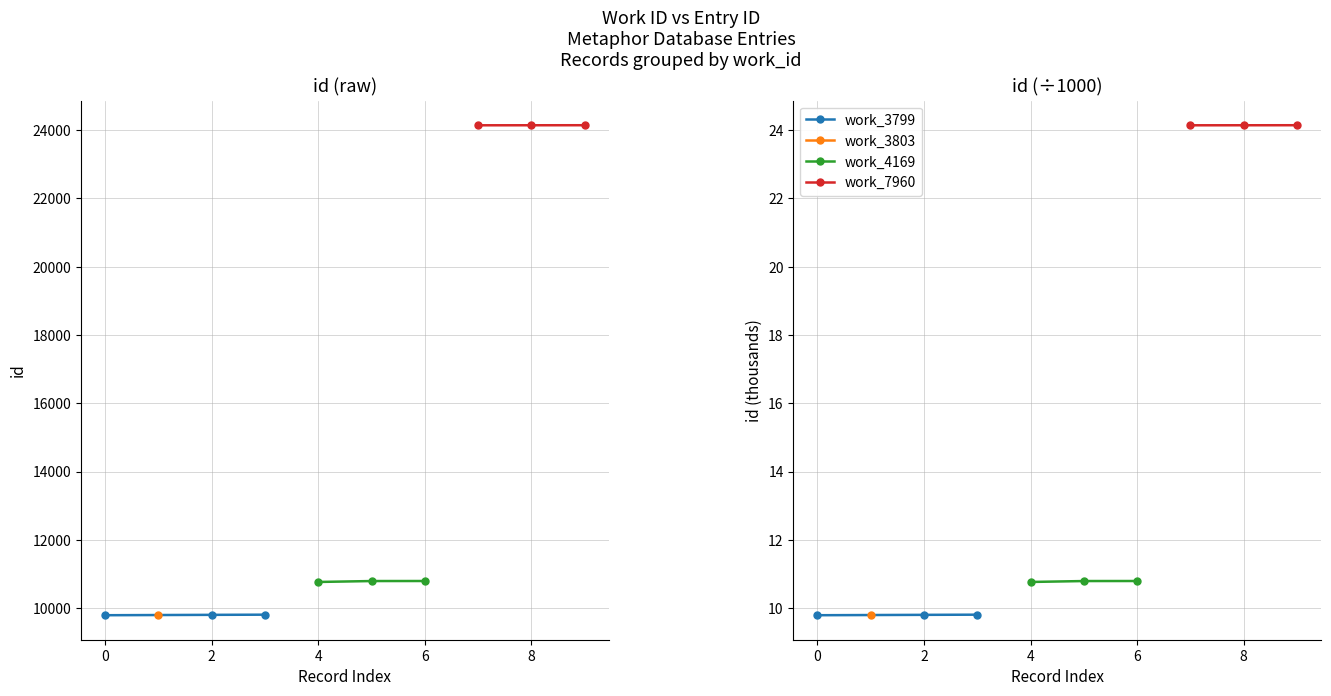

Is the value of work_7960 at 2 greater than the value of work_4169 at −2?

Yes